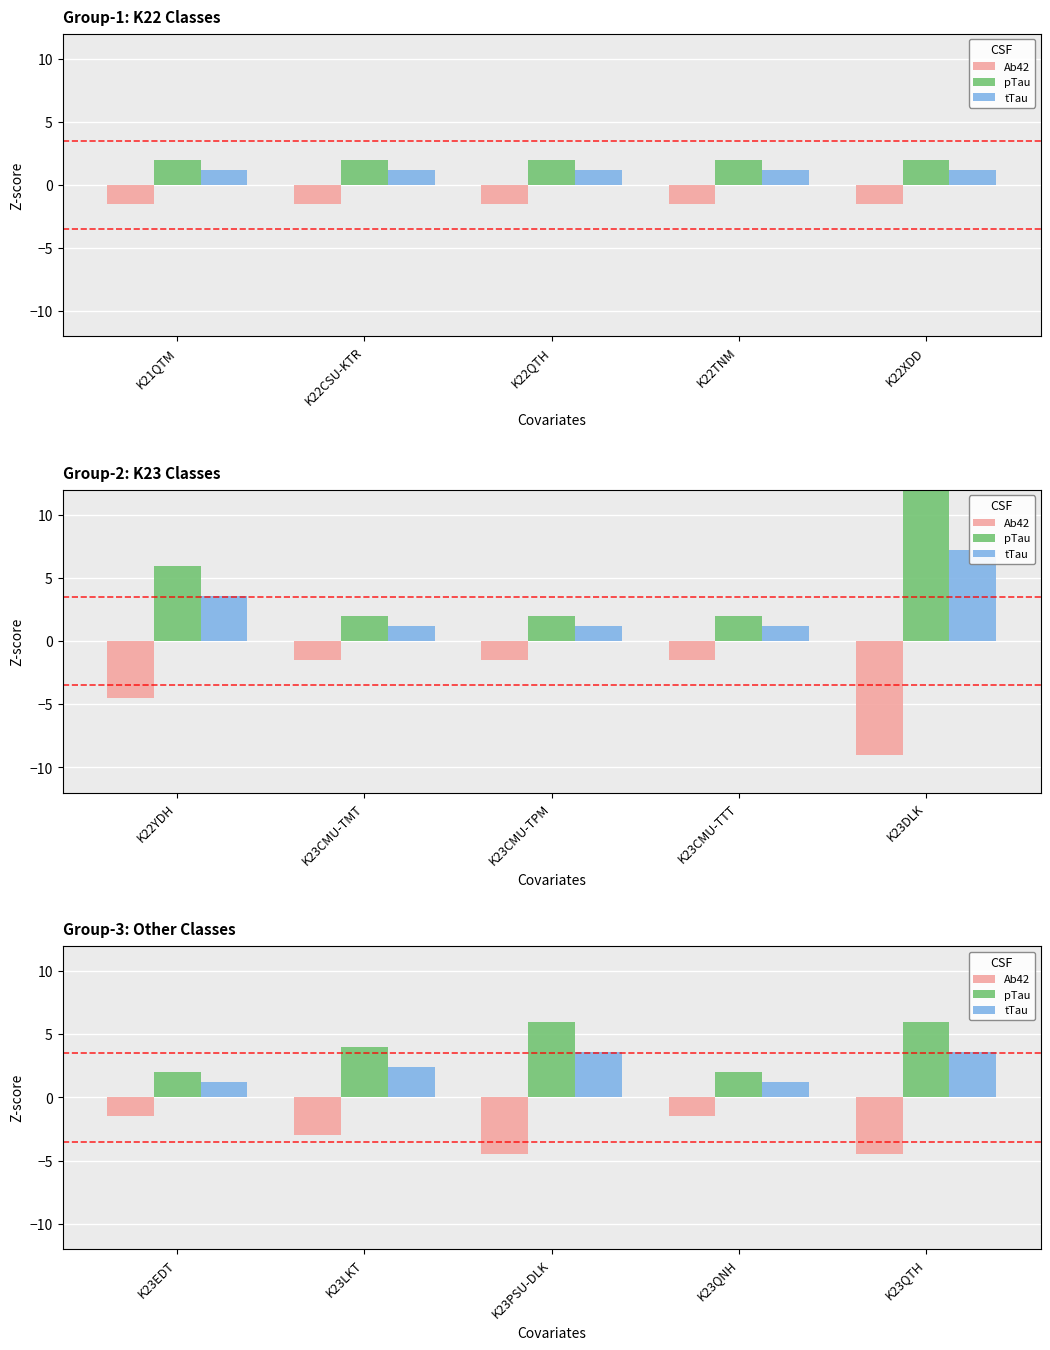

How many distinct data groups are displayed?

3